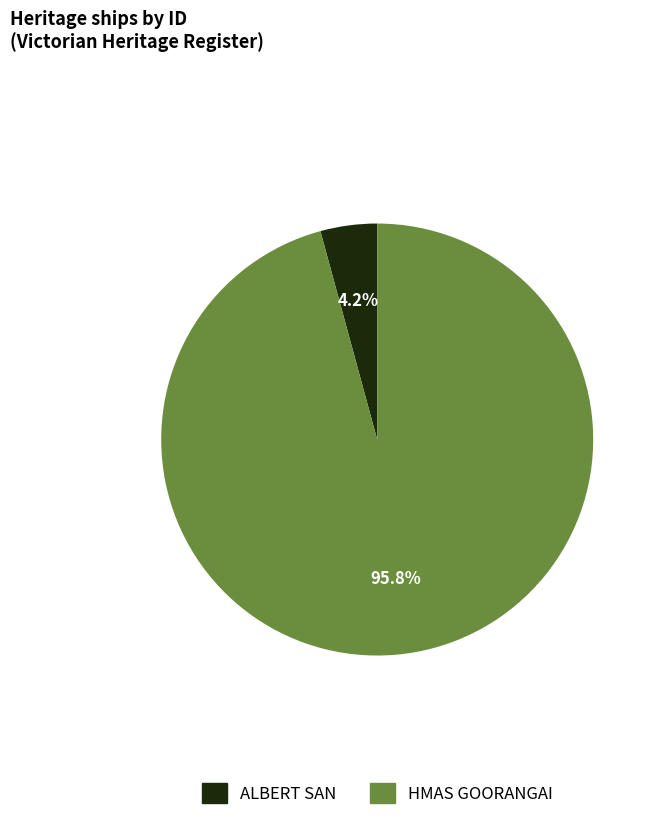

Which has a higher value, ALBERT SAN or HMAS GOORANGAI?

HMAS GOORANGAI